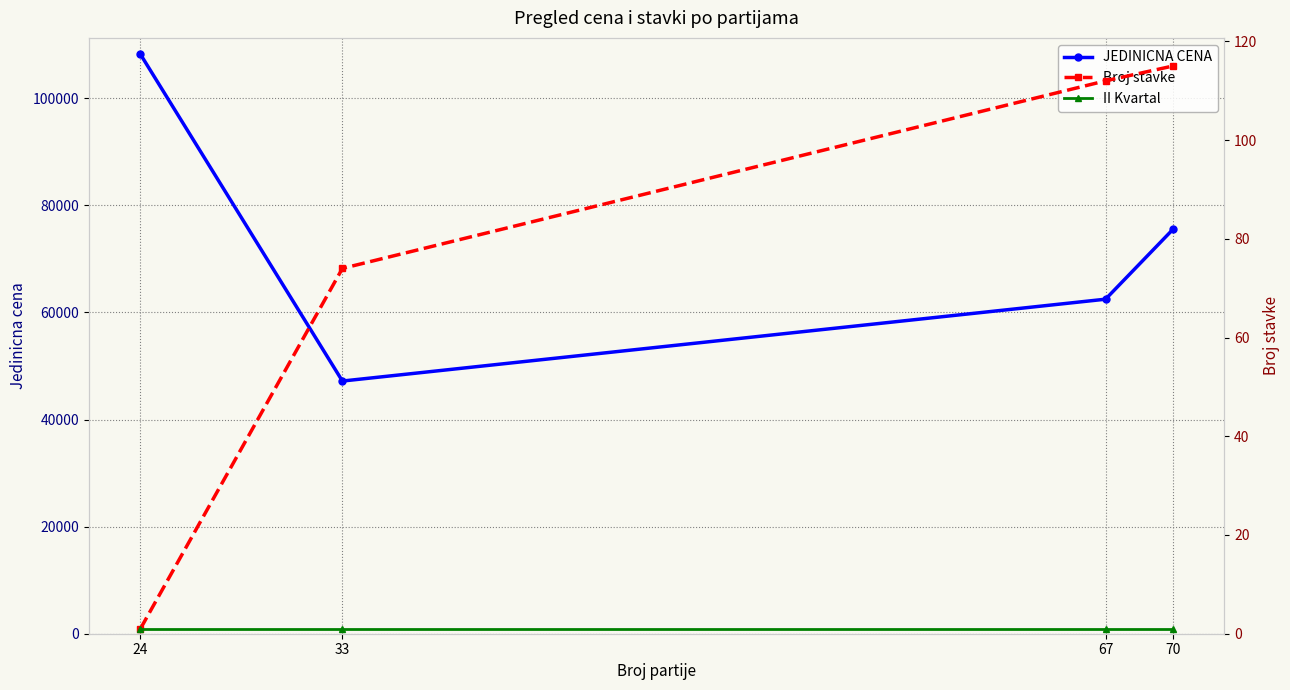

What is the value of the JEDINICNA CENA point at the 3rd from the left?

62475.0